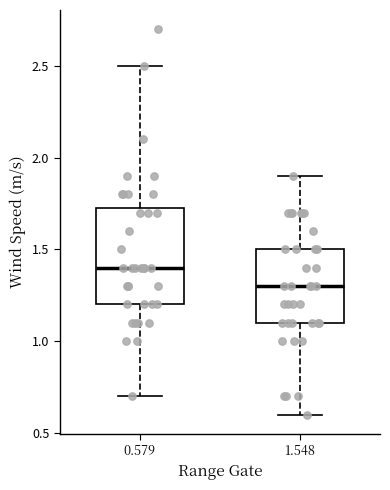

Reading left to right, read every box against the y-axis: the position of its median line, the range the box covers, and the ends of its whiskers. The values are not printed on the chart, so give them approximately, as read against the axis.

0.579: median 1.40, box 1.20 to 1.75, whiskers 0.70 to 2.50
1.548: median 1.30, box 1.10 to 1.50, whiskers 0.60 to 1.90